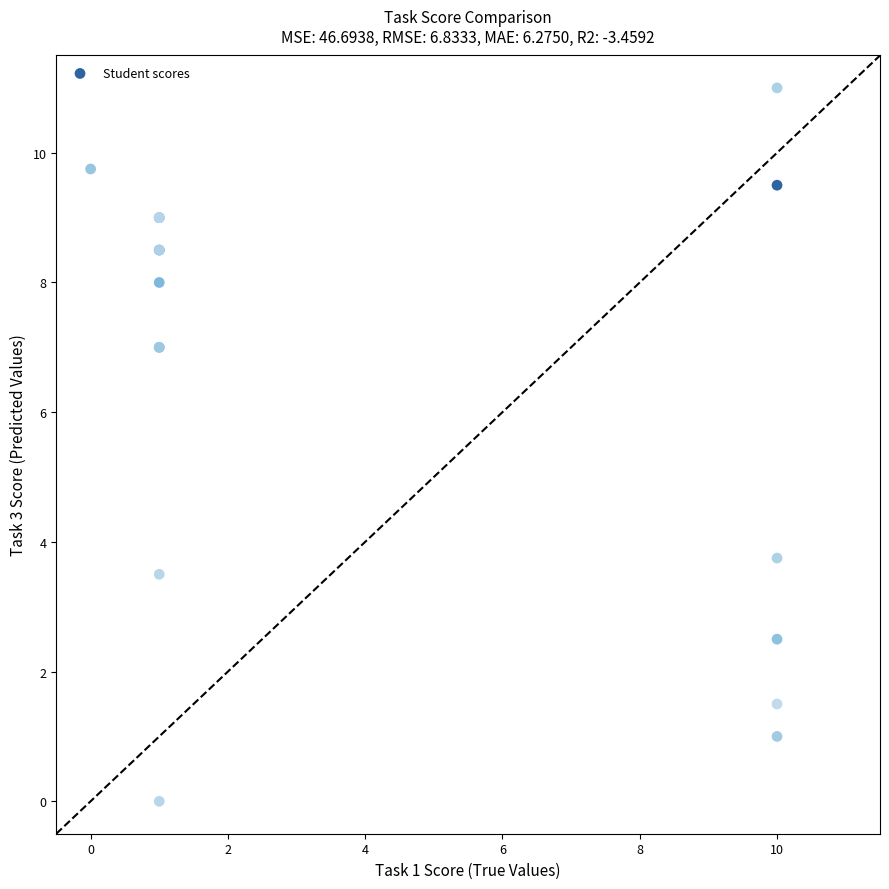

What Y value in the scatter plot is closest to 5?

3.8